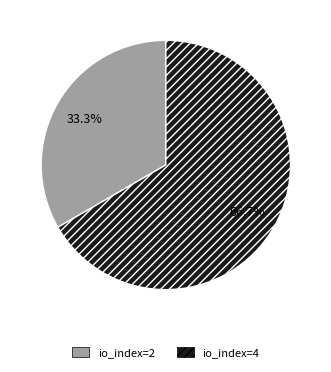

The io_index=4 slice represents 67% of the pie. True or false?

True